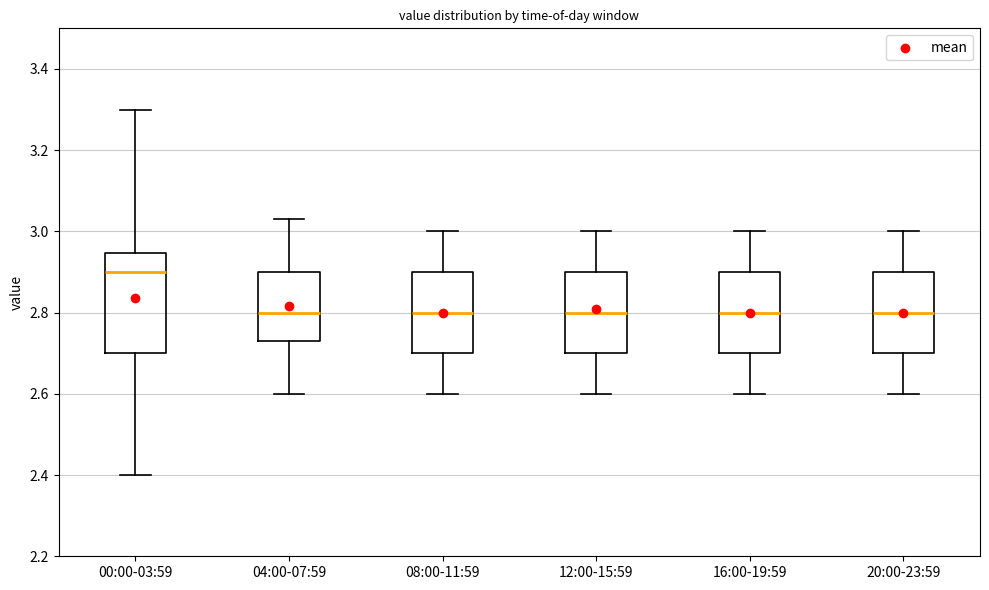

Reading left to right, transcribe this box plot: for each box, give where its median line is, the range the box spans, and where its two whiskers end, as read against the y-axis. The values are not printed on the chart, so give them approximately, as read against the axis.

00:00-03:59: median 2.90, box 2.70 to 2.94, whiskers 2.40 to 3.30
04:00-07:59: median 2.80, box 2.74 to 2.90, whiskers 2.60 to 3.04
08:00-11:59: median 2.80, box 2.70 to 2.90, whiskers 2.60 to 3.00
12:00-15:59: median 2.80, box 2.70 to 2.90, whiskers 2.60 to 3.00
16:00-19:59: median 2.80, box 2.70 to 2.90, whiskers 2.60 to 3.00
20:00-23:59: median 2.80, box 2.70 to 2.90, whiskers 2.60 to 3.00